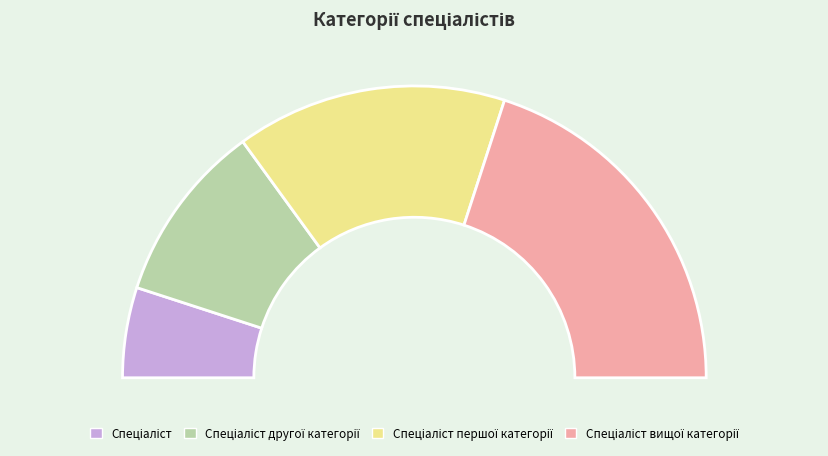

What percentage is the Спеціаліст вищої категорії slice, to the nearest percent?

40%